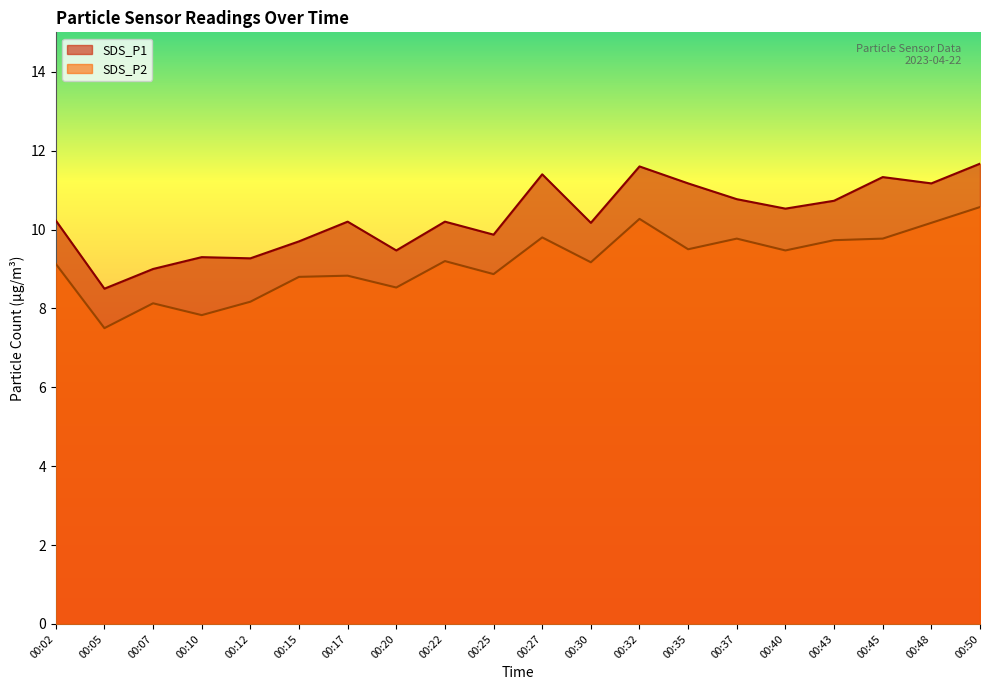

Is it true that SDS_P1 equals 4.5 at 00:12?

False